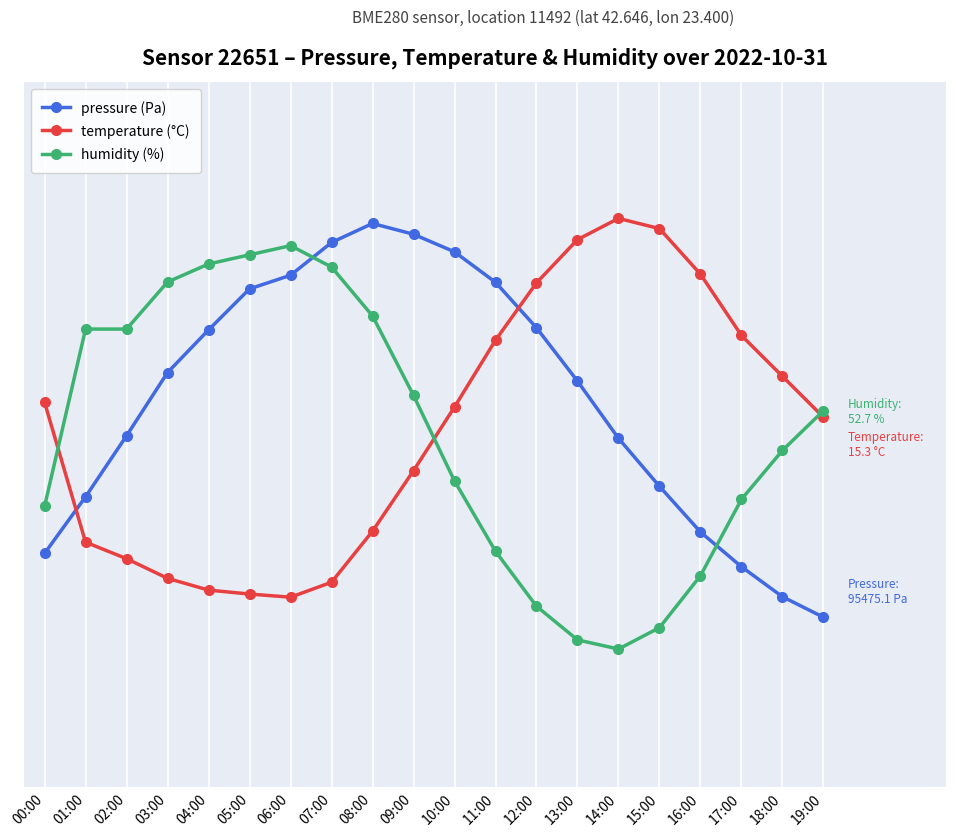

Is this an area chart (filled region under the line)?

No